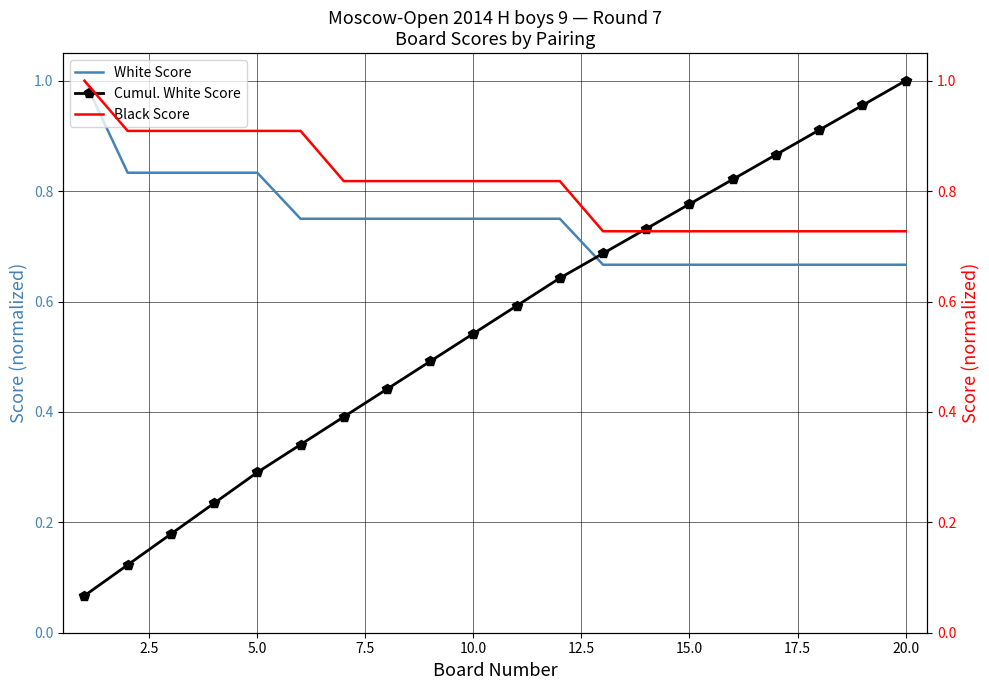

What is the sum of all Black Score values?

16.3